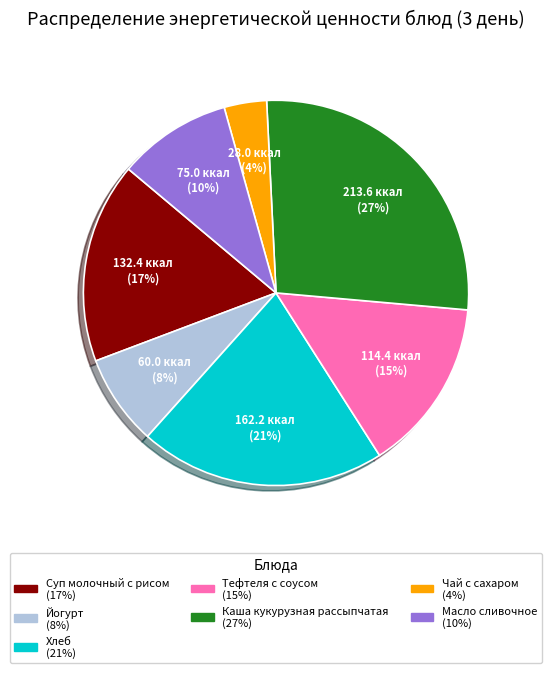

To the nearest percent, what percentage of the pie is Тефтеля с соусом?

15%